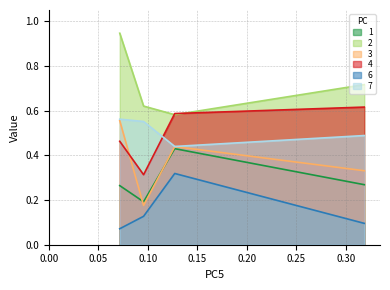

The 3 series shows 0.4 at 2. True or false?

True